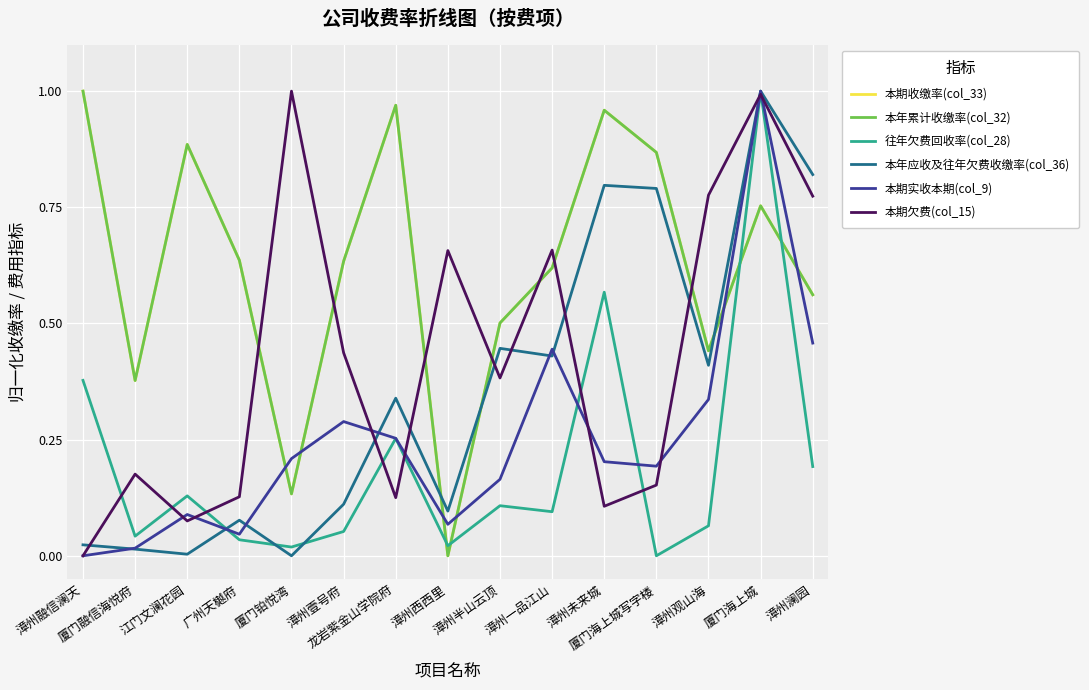

What is the label of the 13th point from the left?

漳州观山海